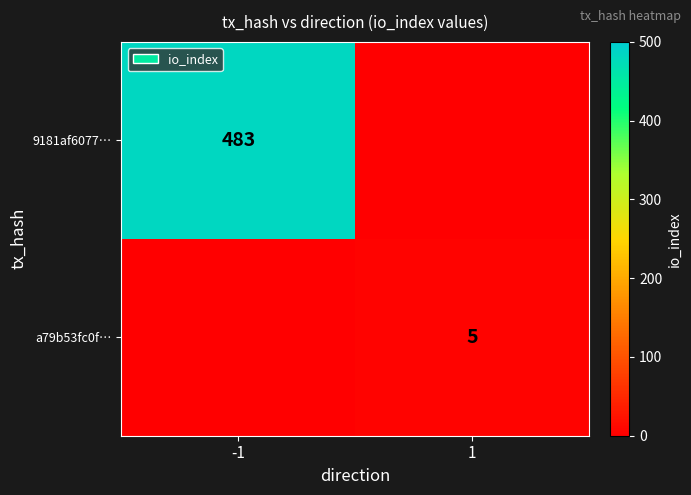

The 9181af6077… series shows 145 at -1. True or false?

False